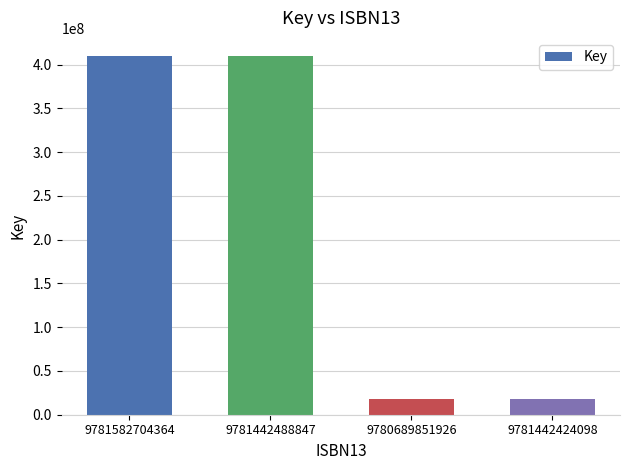

Is it true that the value at 9781442488847 is 548114304?

False